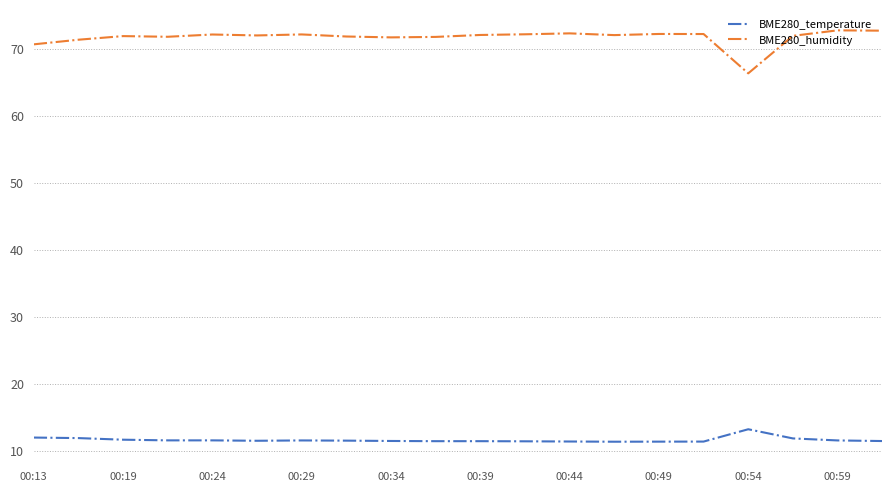

Which series has the largest range (max minus min)?

BME280_humidity